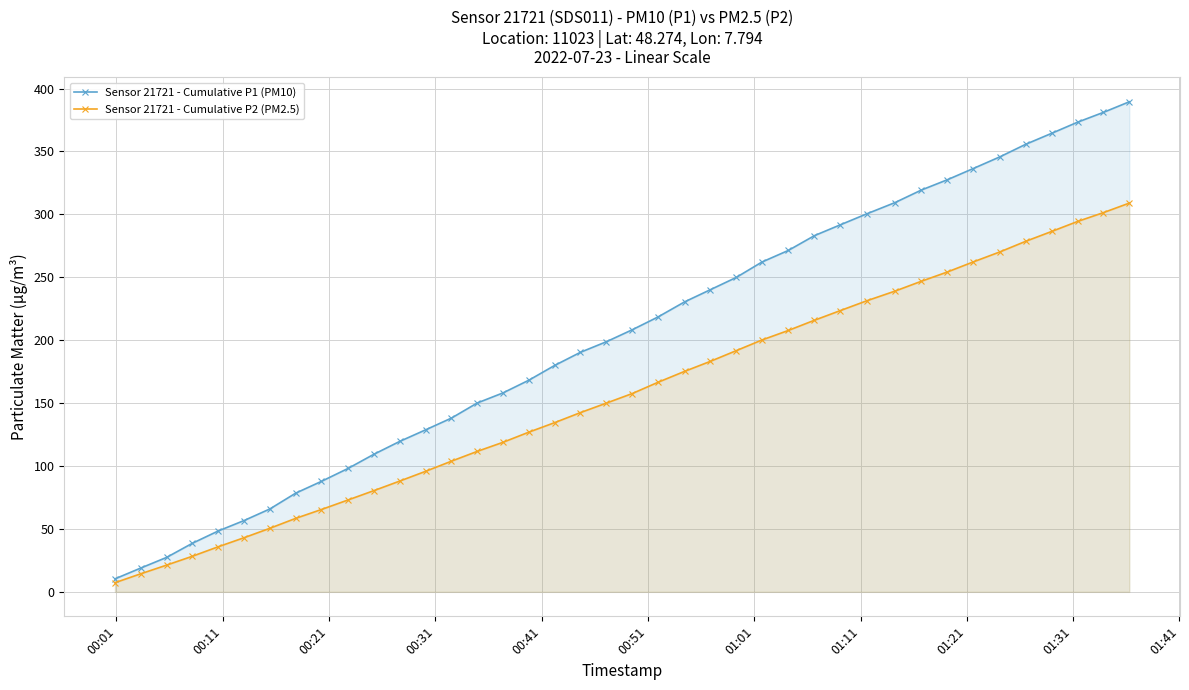

What is the value of the Sensor 21721 - Cumulative P1 (PM10) point at the 24th from the left?

240.1